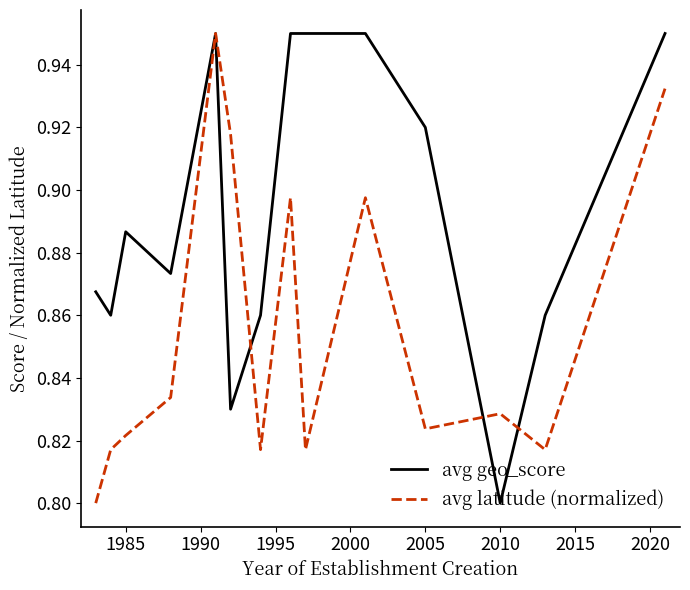

Which series has the widest spread of values?

avg geo_score